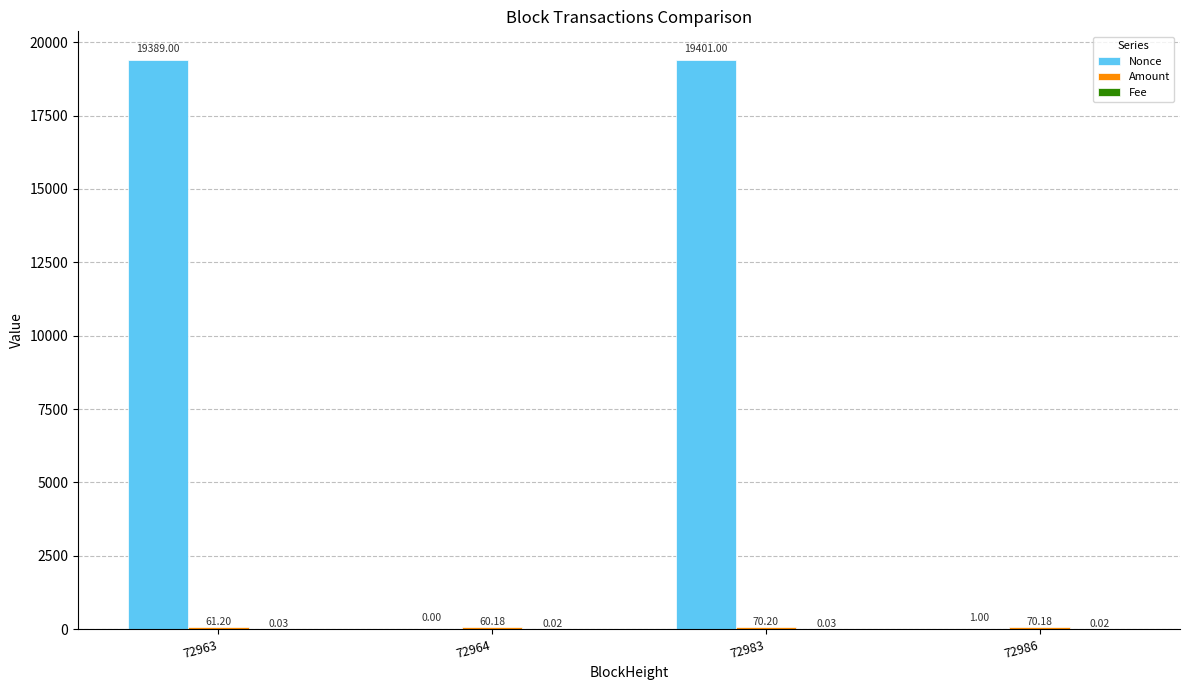

At which category is the sum across all series the highest?

72983